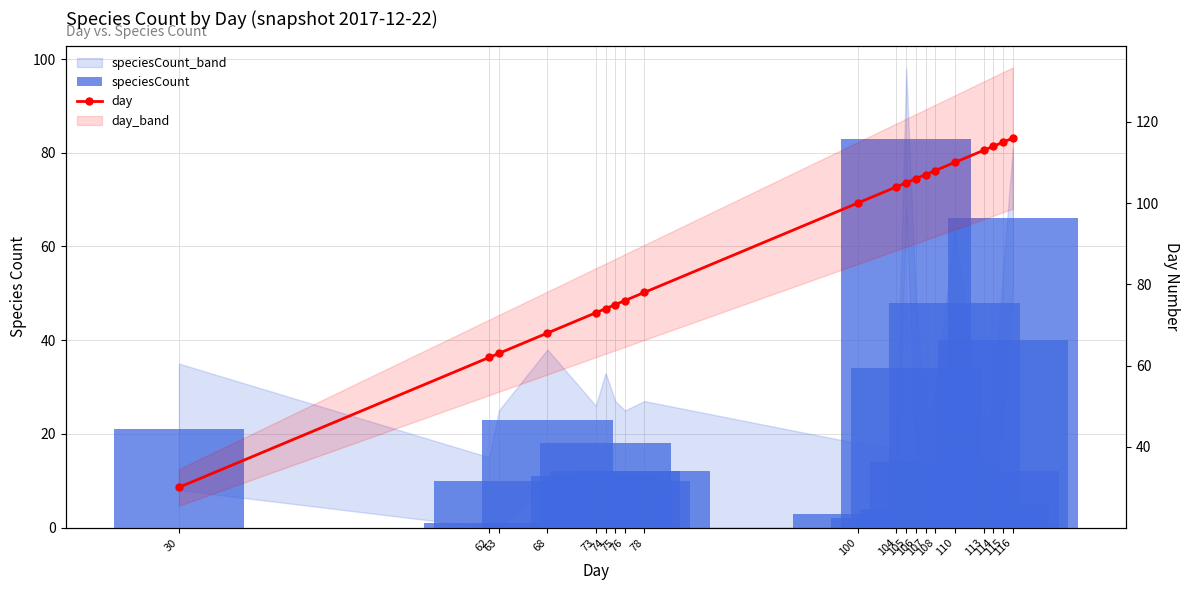

What is the greatest value displayed?

116